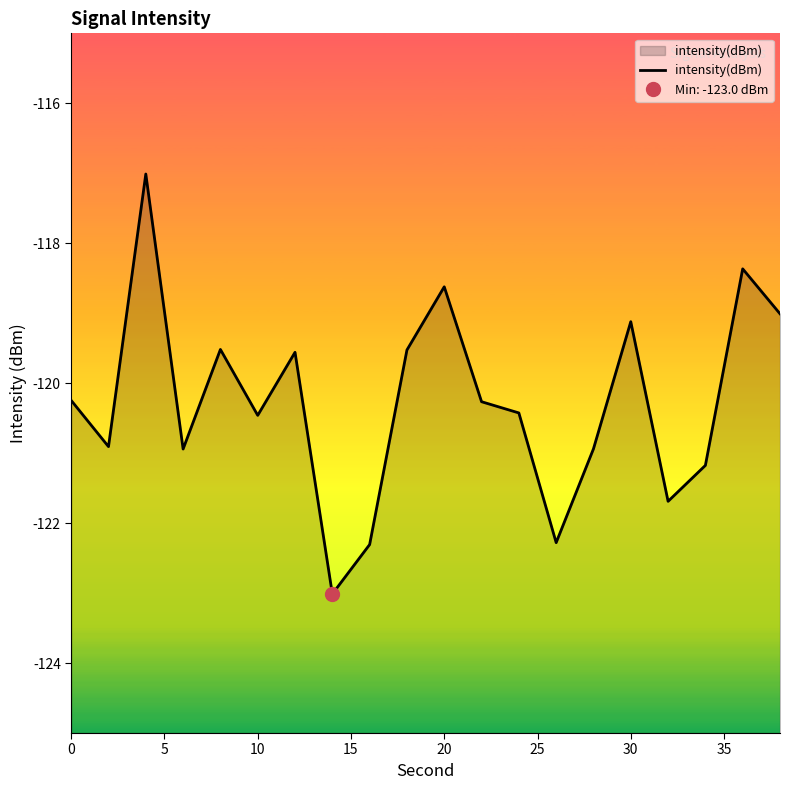

Reading left to right, transcribe all the data shown in this chart.

-120.2	-120.9	-117.0	-120.9	-119.5	-120.5	-119.6	-123.0	-122.3	-119.5	-118.6	-120.3	-120.4	-122.3	-120.9	-119.1	-121.7	-121.2	-118.4	-119.0